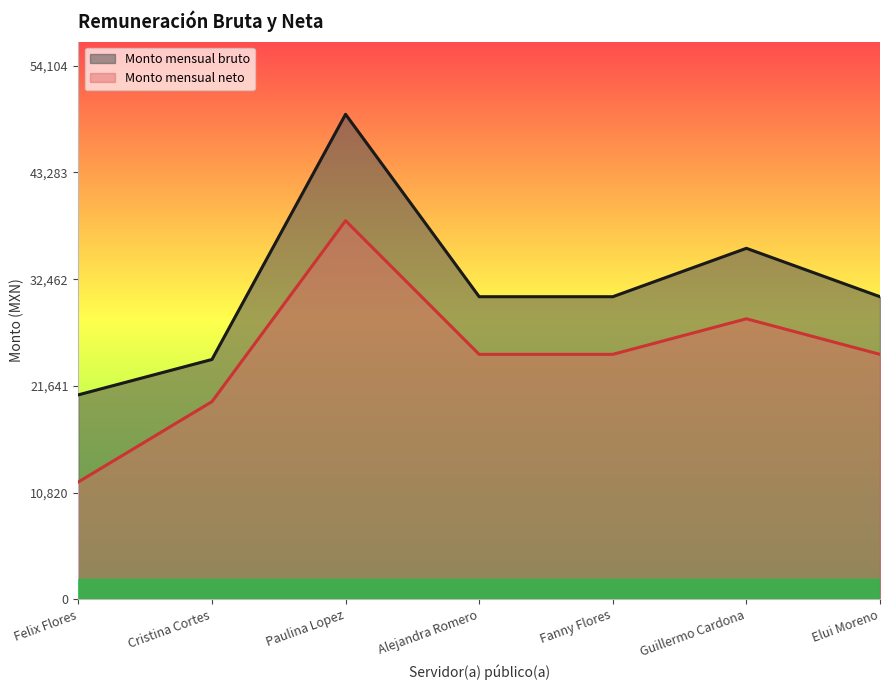

What is the difference between the maximum and minimum values in the Monto mensual bruto series?

28456.2